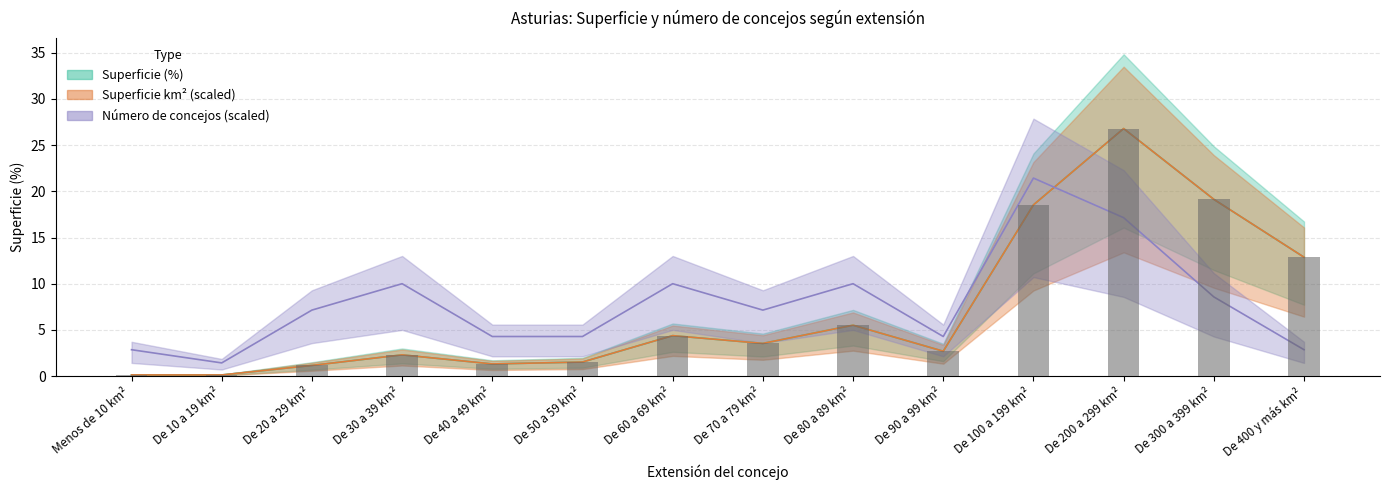

True or false: Superficie km² has a value of 3.9 at De 30 a 39 km².

False